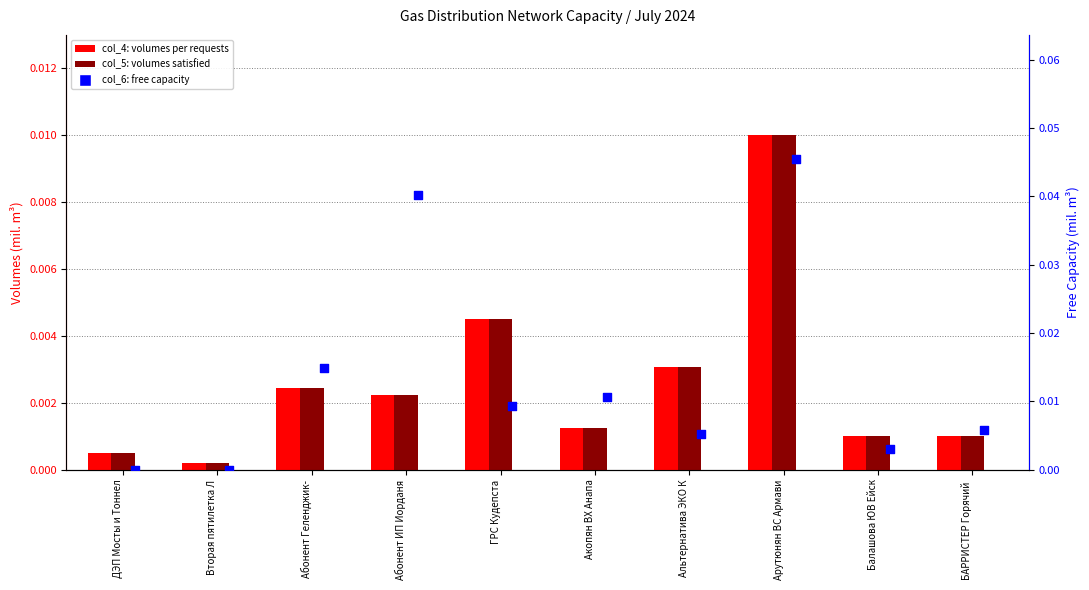

Which series reaches the maximum Y coordinate?

col_6 (free capacity)